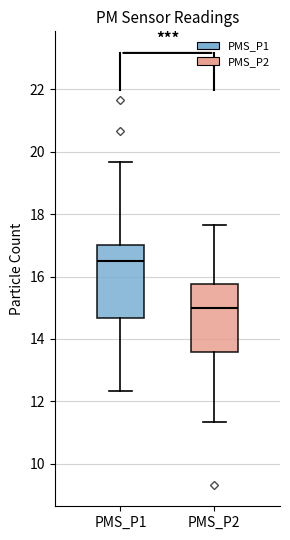

Which box's median line is the highest?

PMS_P1